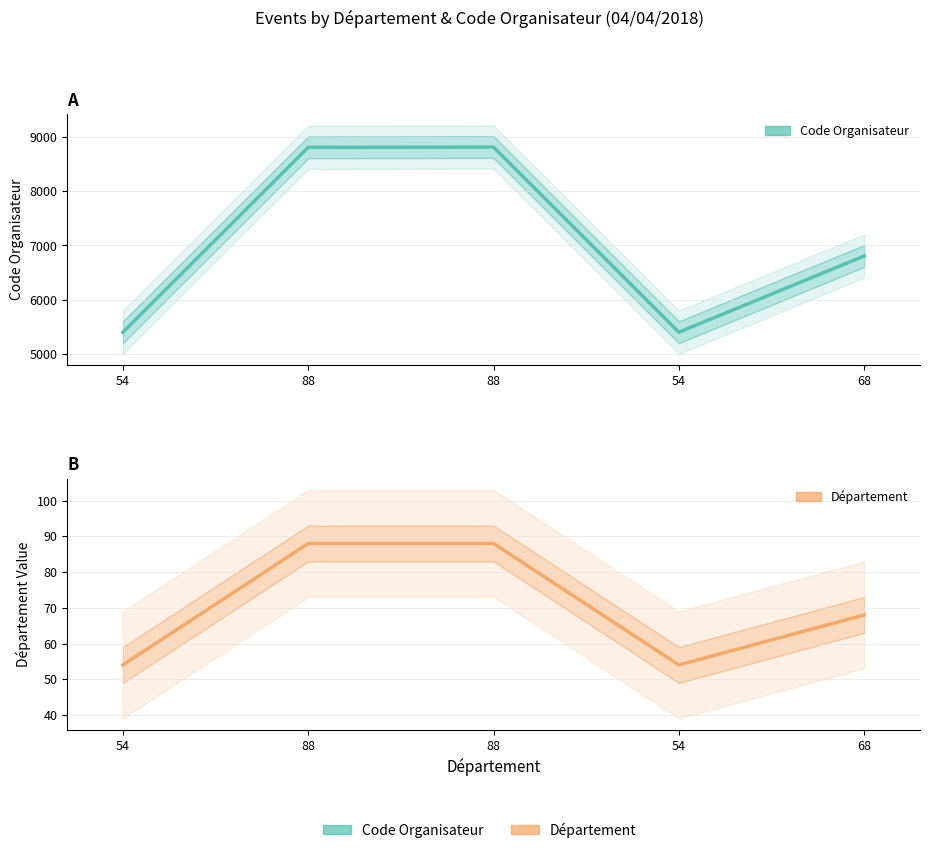

What is the value of the Code Organisateur point at the 4th from the left?

5402